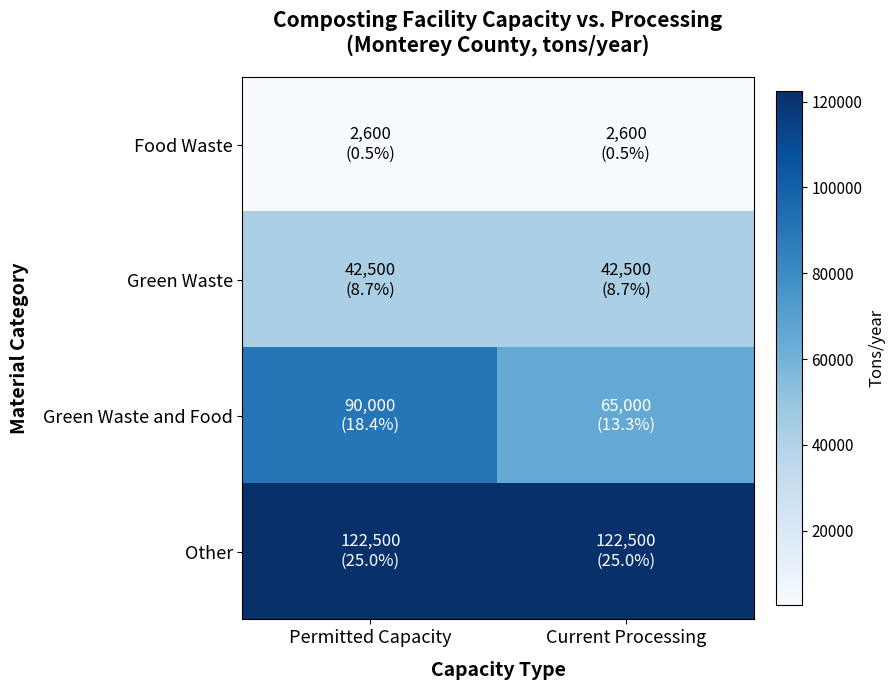

Which series has the largest range (max minus min)?

Green Waste and Food